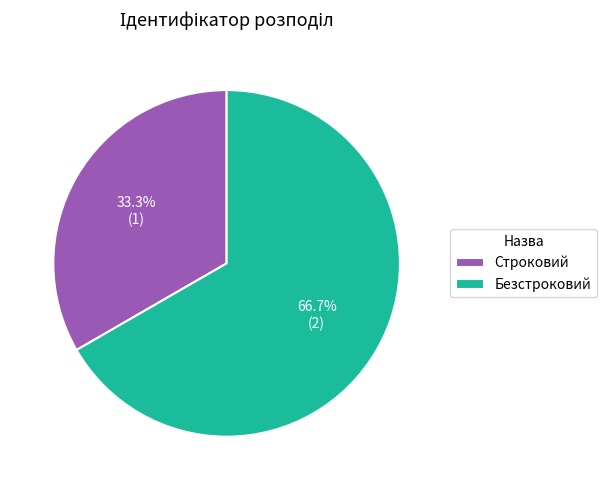

To the nearest percent, what is the average slice percentage?

50%